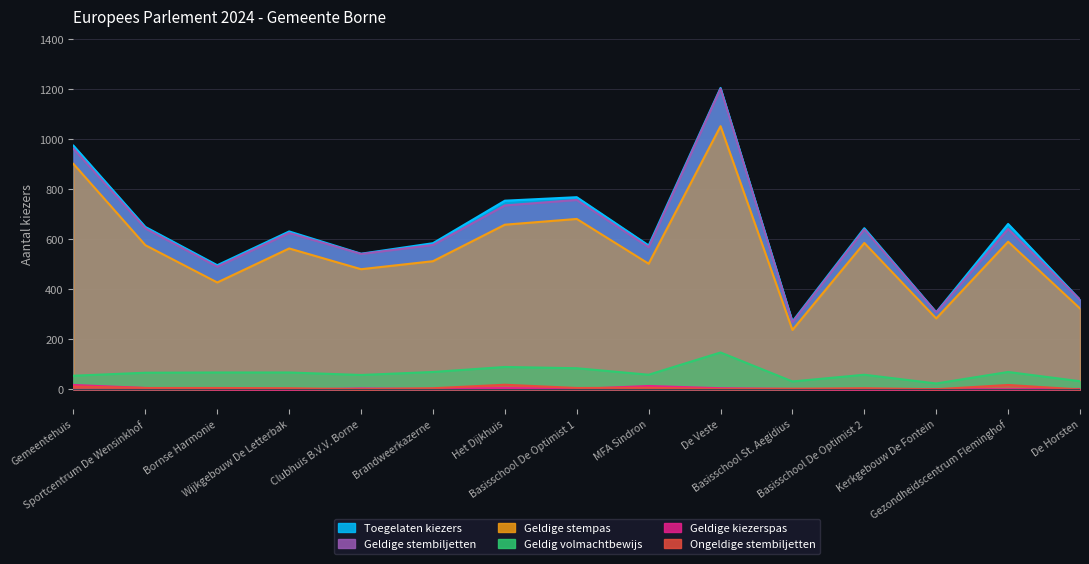

Which series has the largest total across all categories?

Toegelaten kiezers